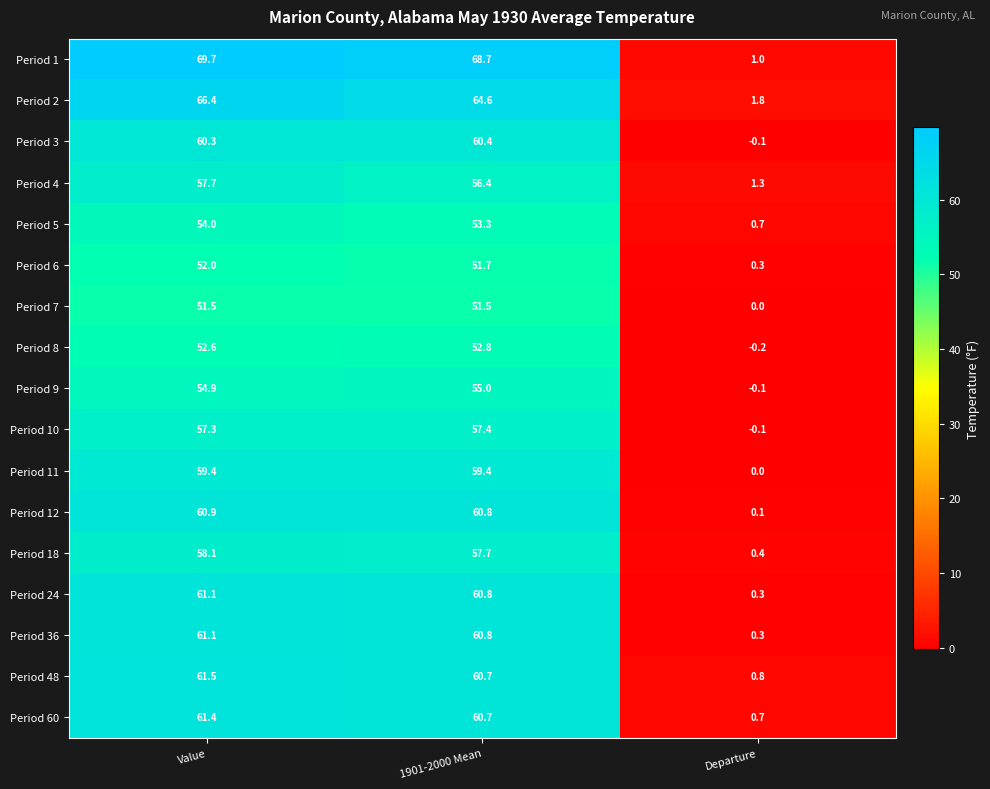

The value of Period 48 at 1901-2000 Mean is 60.7. True or false?

True